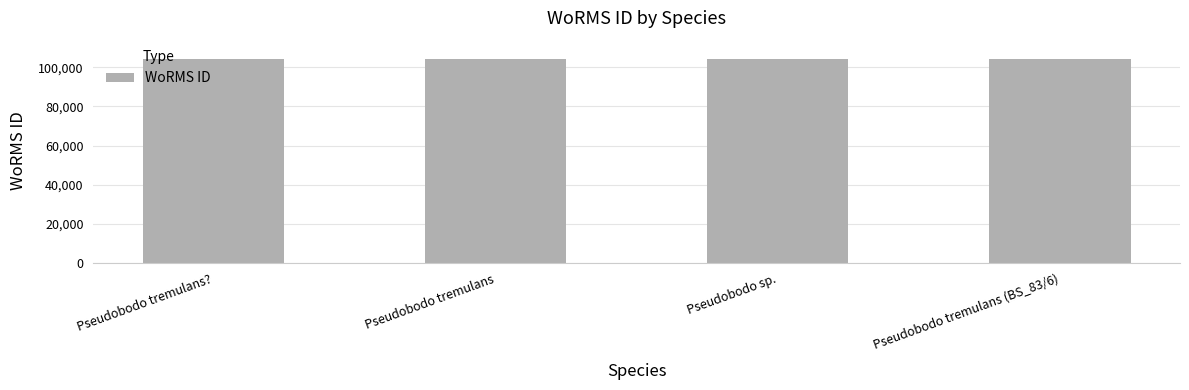

What is the label of the 1st bar from the right?

Pseudobodo tremulans (BS_83/6)